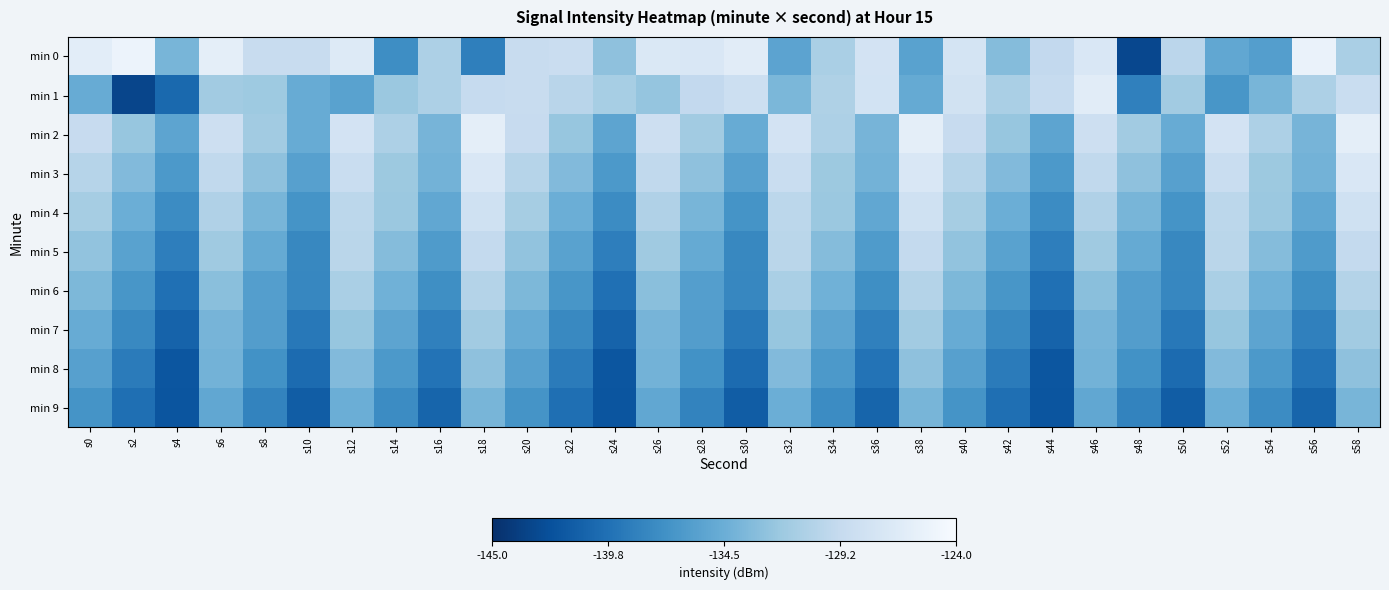

Which has a higher value, s20 or s50?

s20